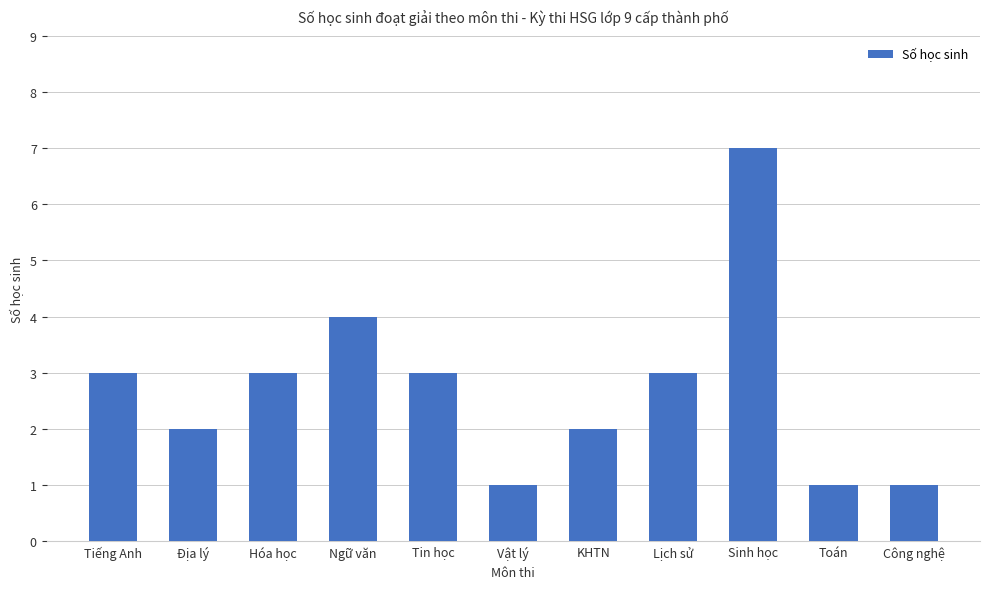

What is the label of the 2nd bar from the left?

Địa lý